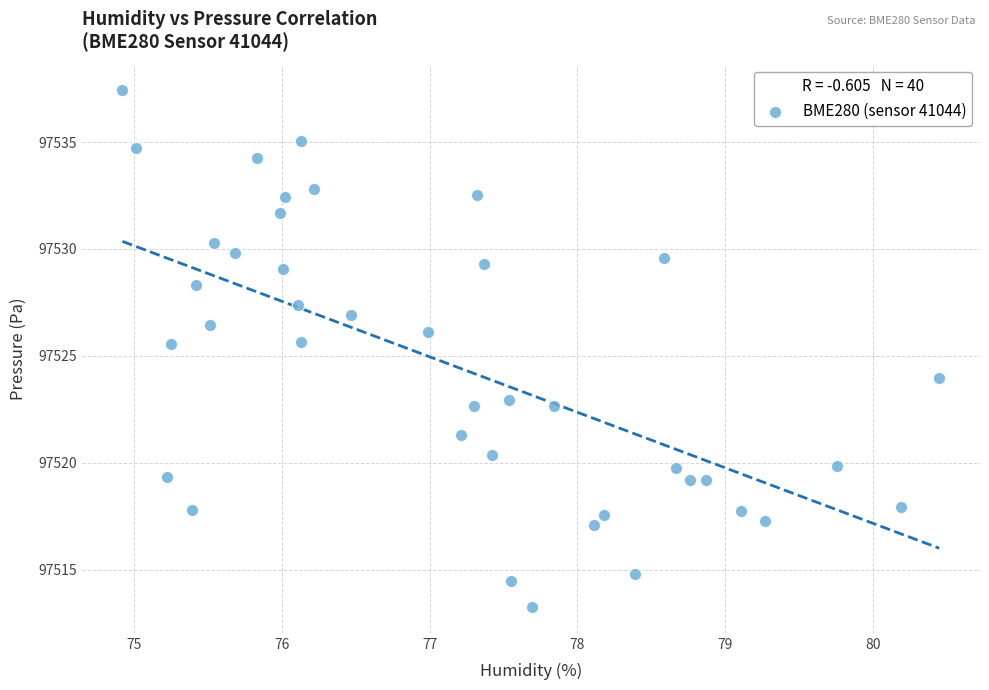

What is the range of Y values (max minus min)?

24.2